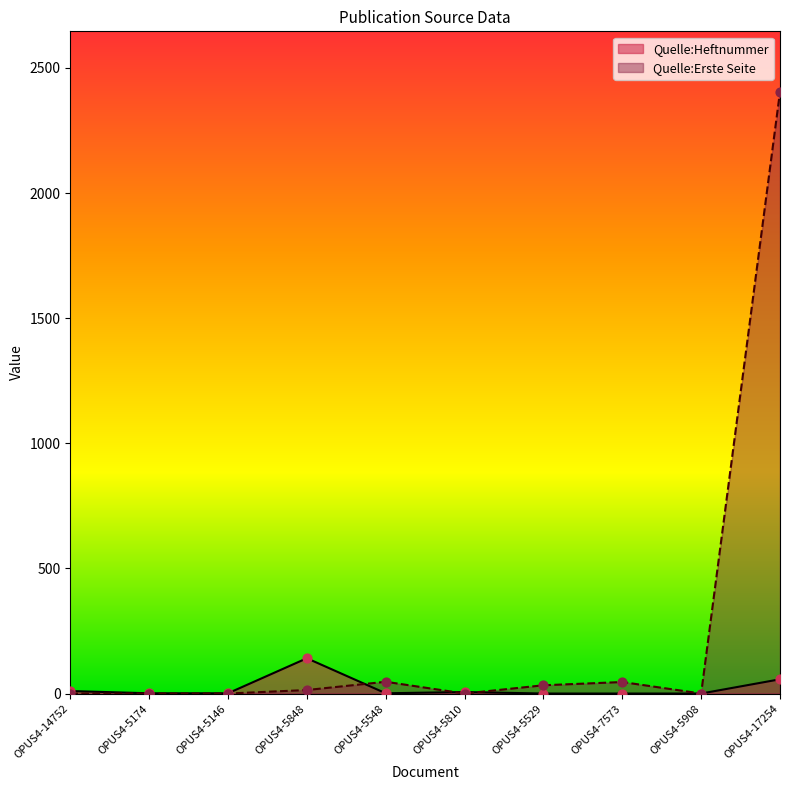

What are all the series names shown in the legend?

Quelle:Heftnummer, Quelle:Erste Seite